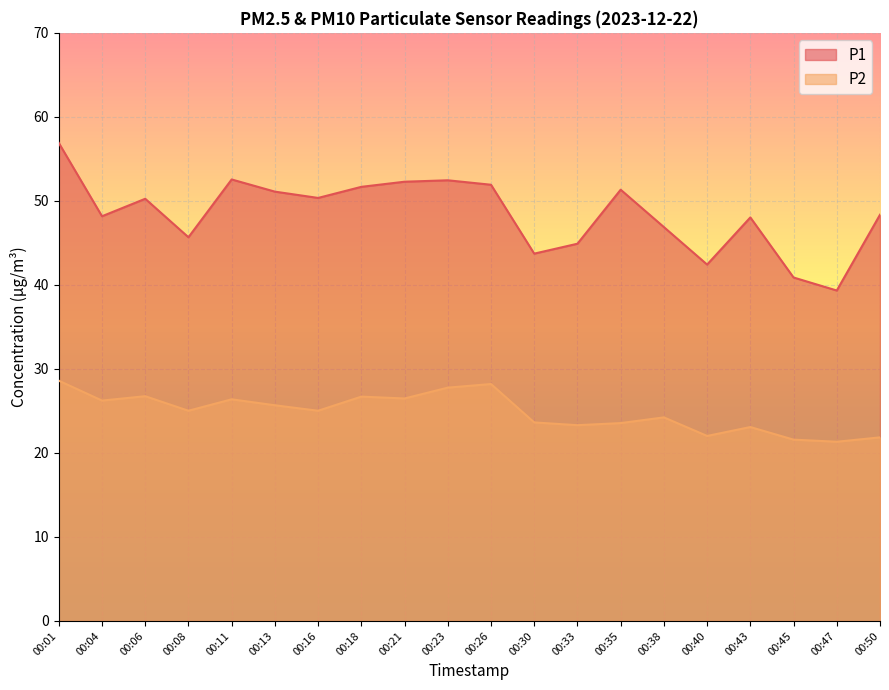

Does the chart display data point markers on the line(s)?

No